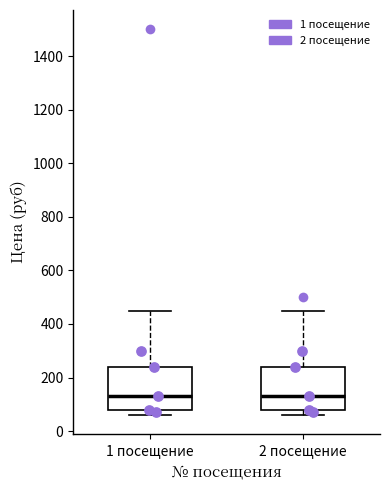

Where does the upper whisker of the box for 1 посещение end on the y-axis? The values are not printed on the chart, so give them approximately, as read against the axis.

460